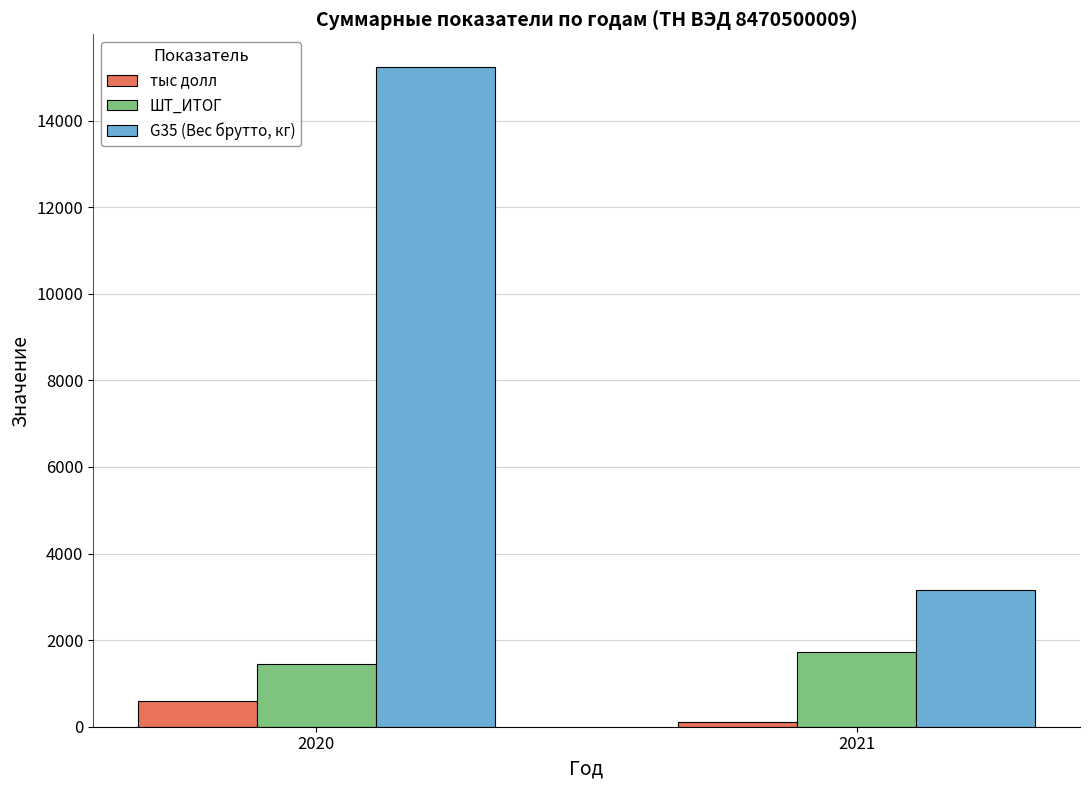

What are all the series names shown in the legend?

тыс долл, ШТ_ИТОГ, G35 (Вес брутто, кг)